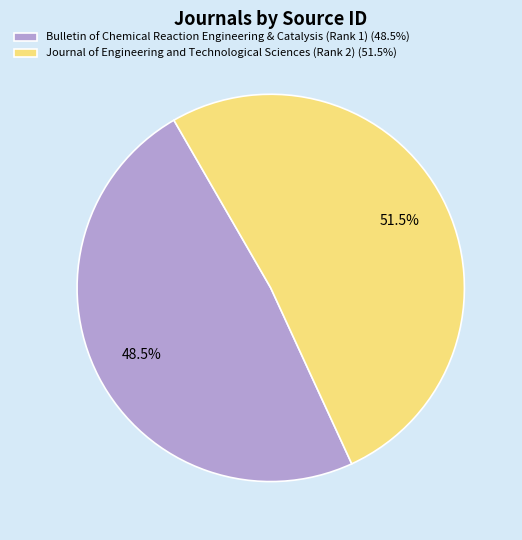

Which slice is the largest?

Journal of Engineering and Technological Sciences (Rank 2)